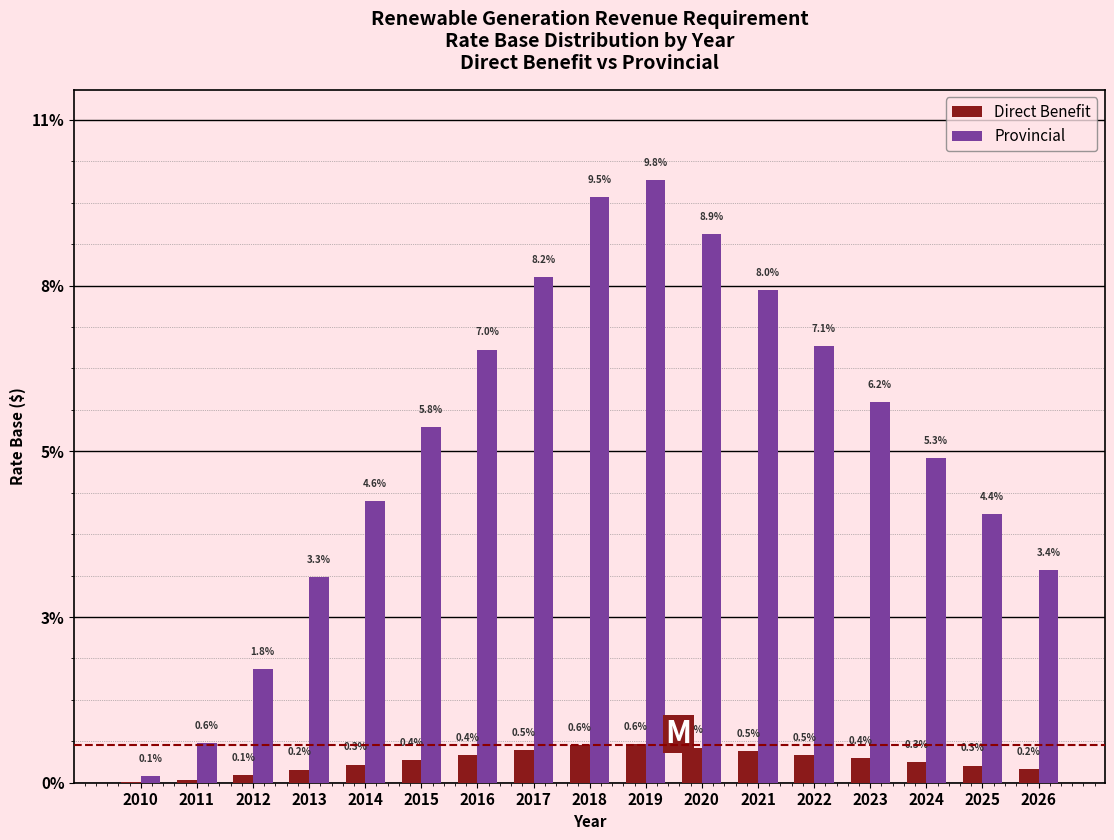

Are the bars horizontal?

No